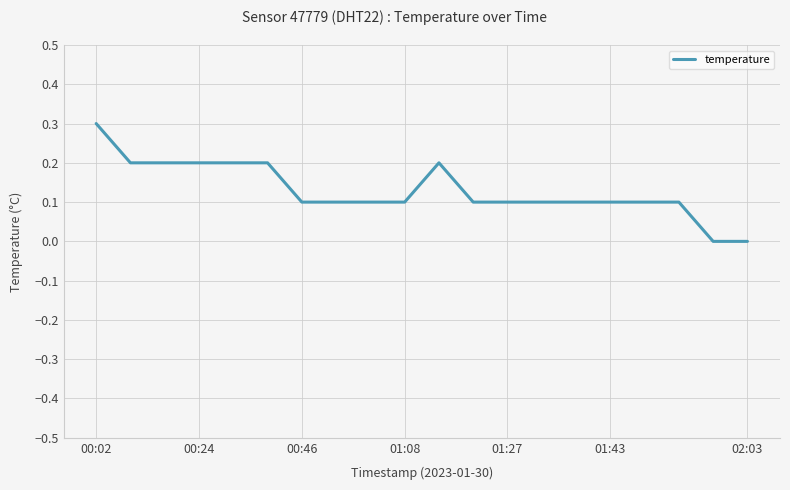

What is the maximum value shown in the chart?

0.3